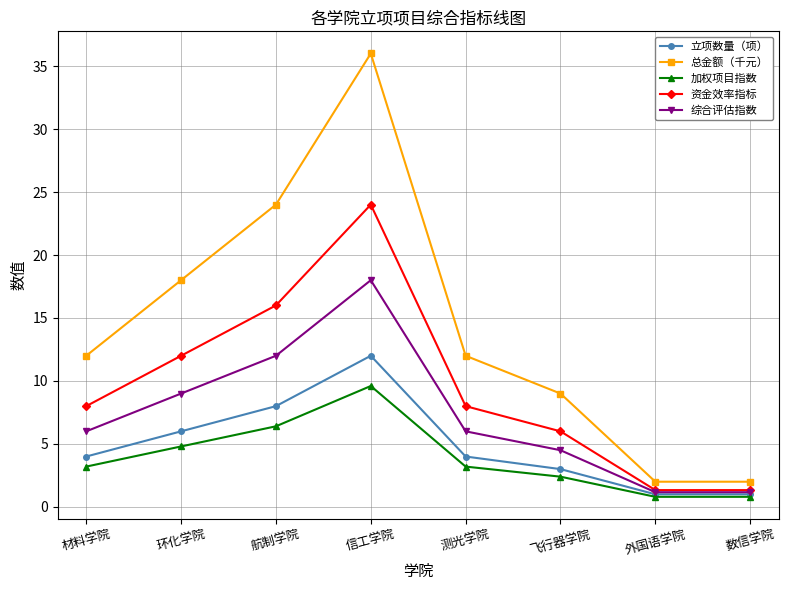

What is the label of the 2nd point from the left?

环化学院